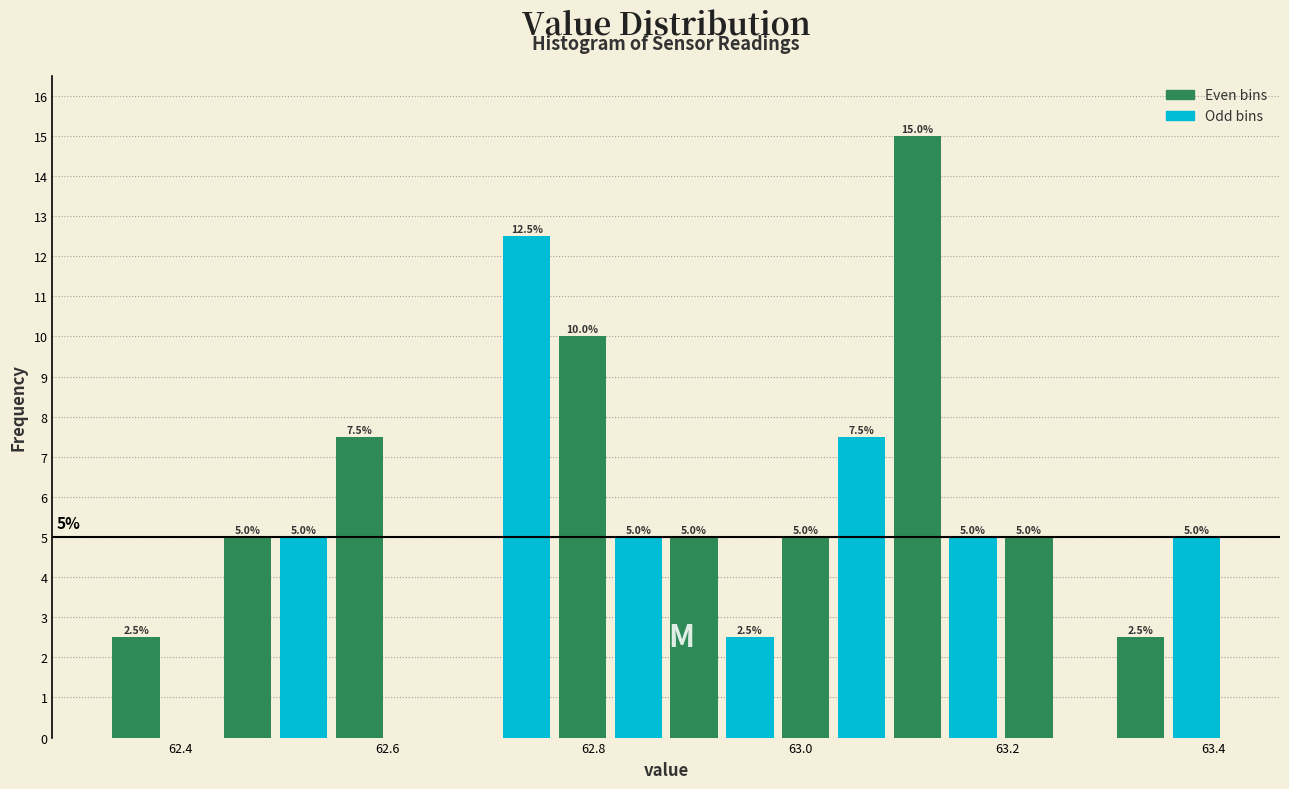

Read against the x-axis, roughly where is the centre of the tallest bar?

63.12